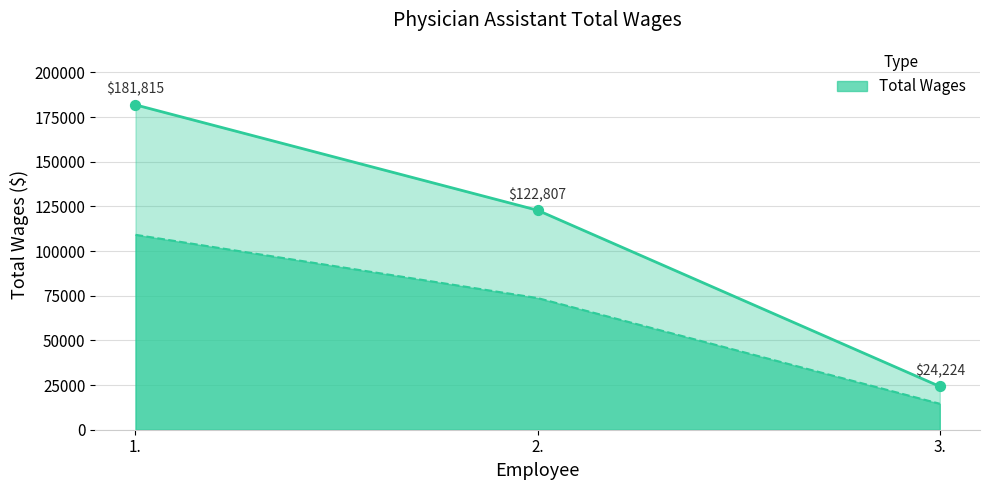

What is the ratio of the value at 1. to the value at 2.?

1.5